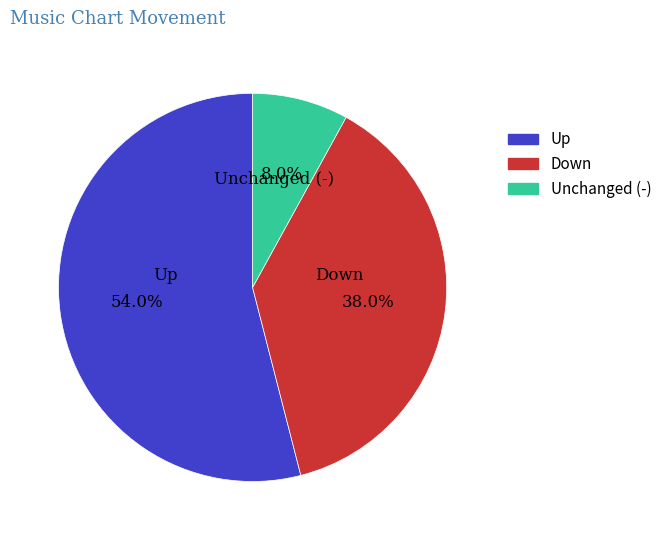

Is there any slice that represents more than half of the pie?

Yes